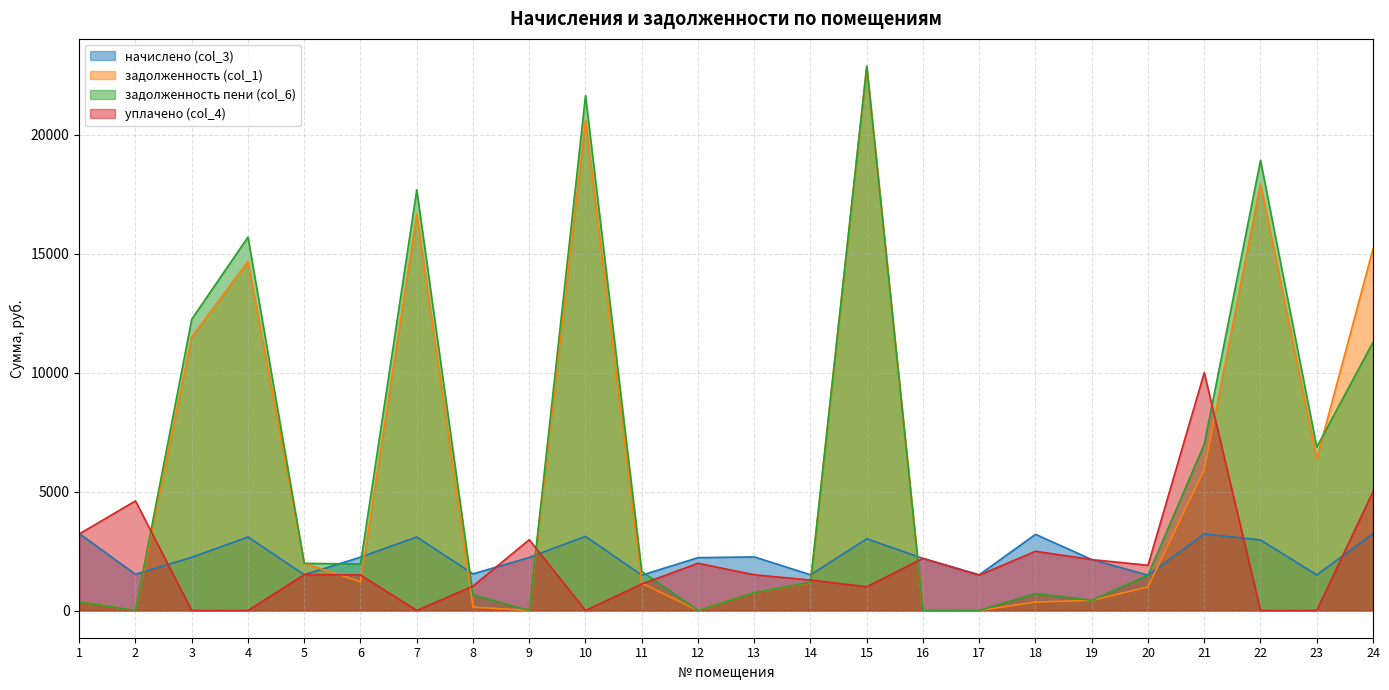

How many data points in задолженность (col_1) are less than 1166?

12